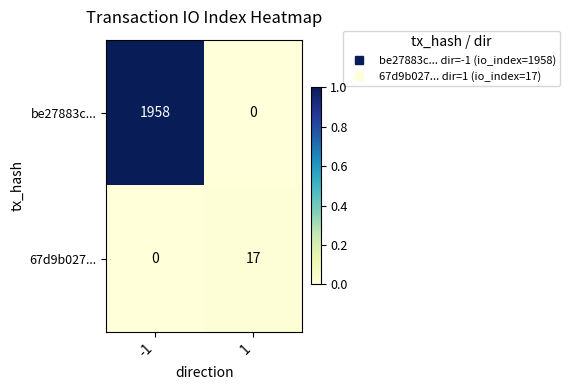

Reading right to left, list all the values displayed in this chart.

be27883c...: 0	1958
67d9b027...: 17	0